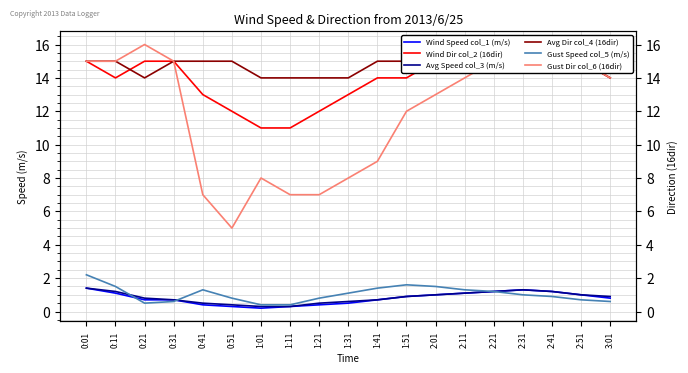

What is the spread (max minus min) of values at 1:31?

13.5